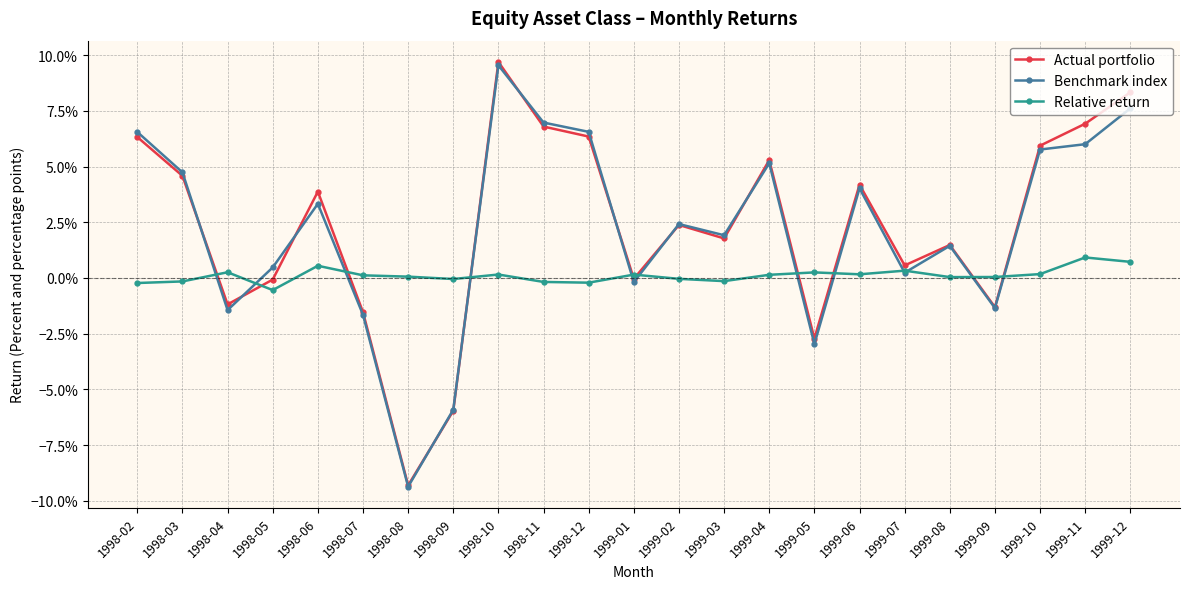

At which label is Relative return closest to 0?

1999-08